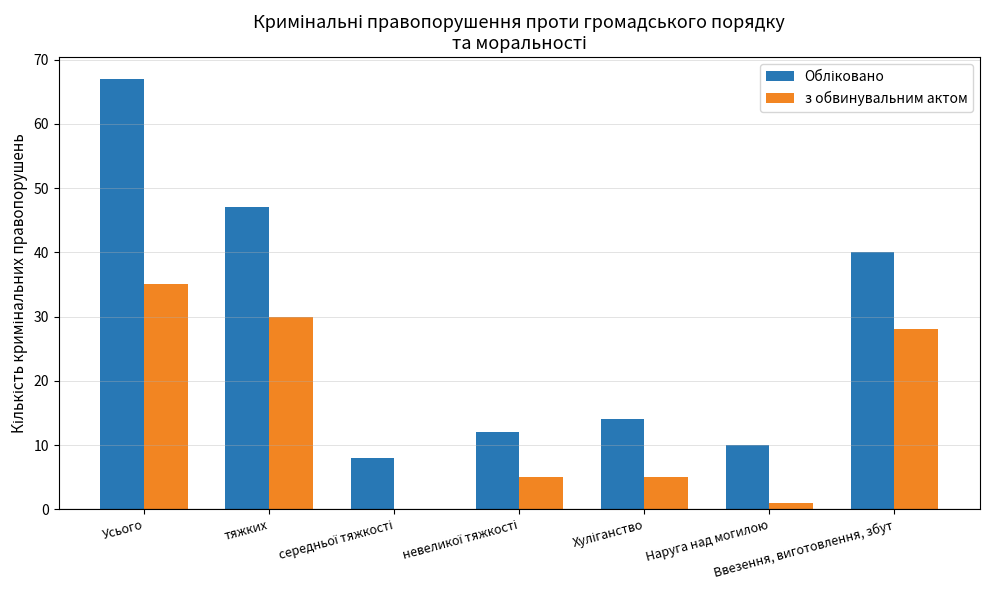

What is the total value across all series at тяжких?

77